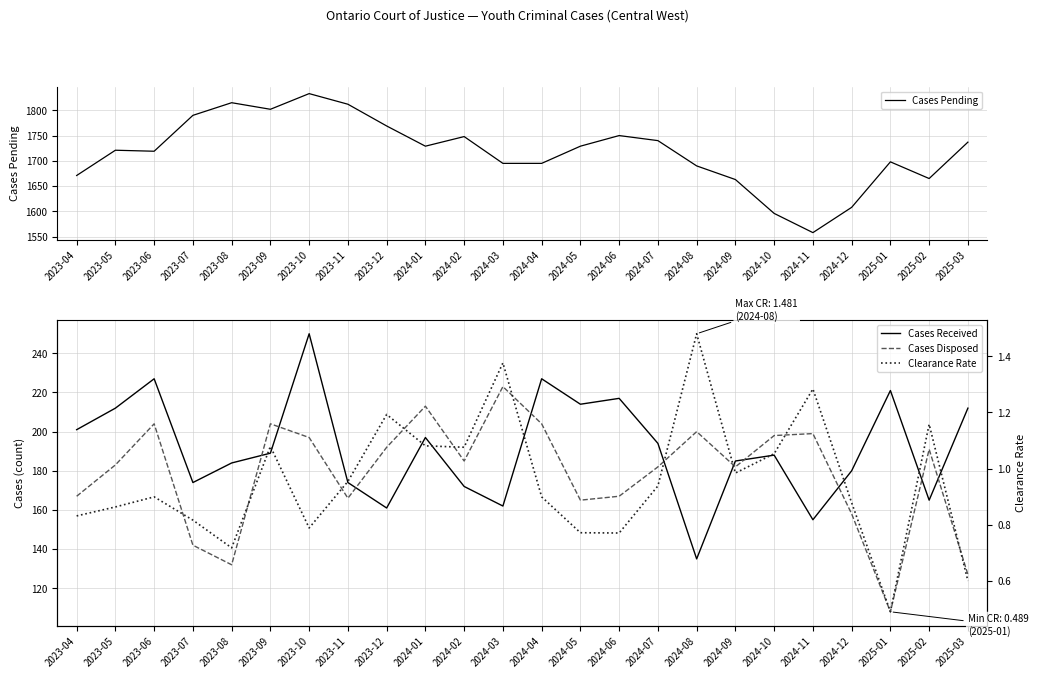

How many values in the Cases Disposed series are below 185?

12